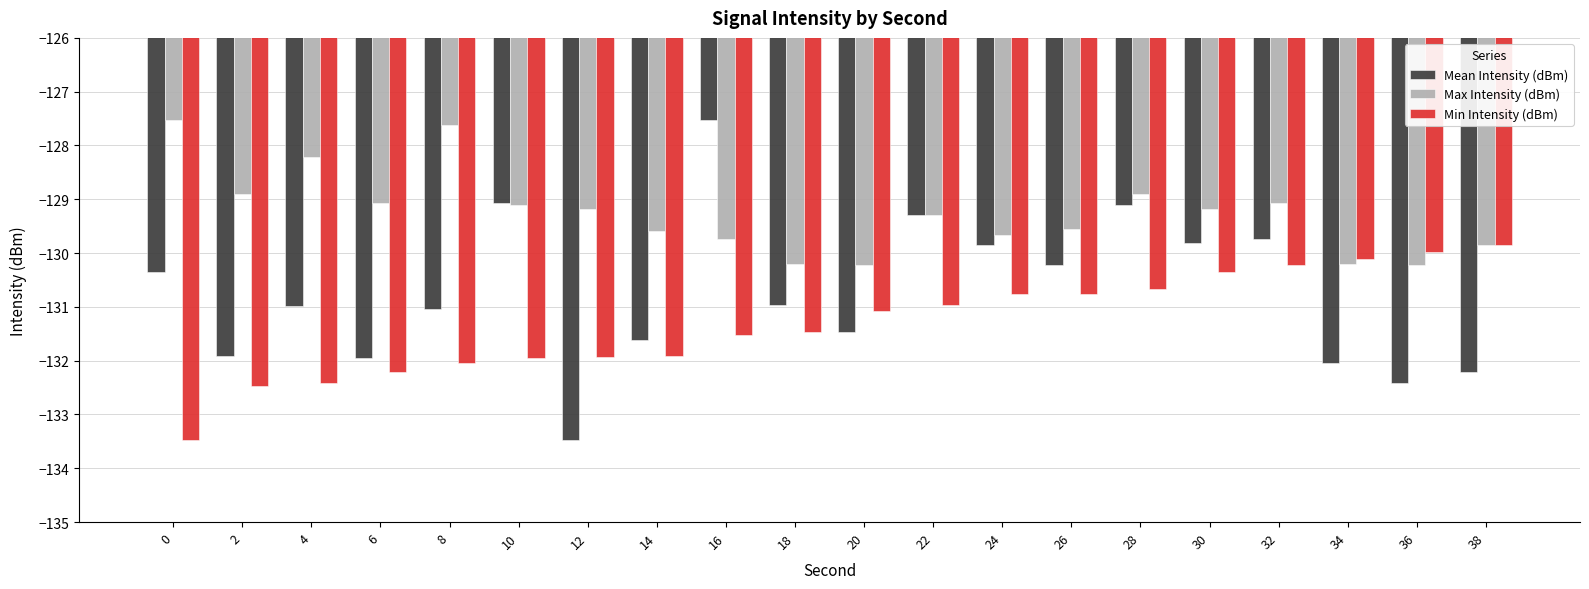

How many bars are there in total?

60